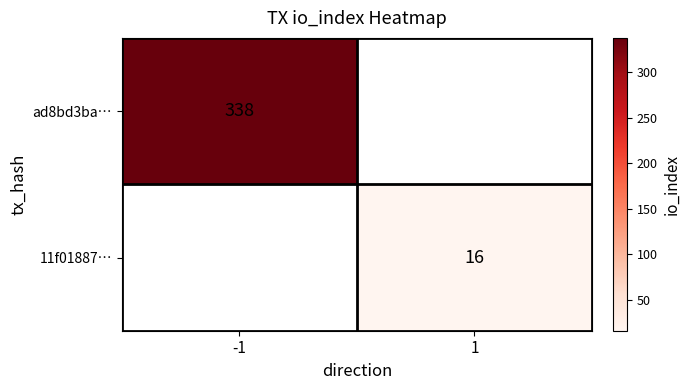

Is the value of ad8bd3ba… at -1 greater than the value of 11f01887… at 1?

Yes